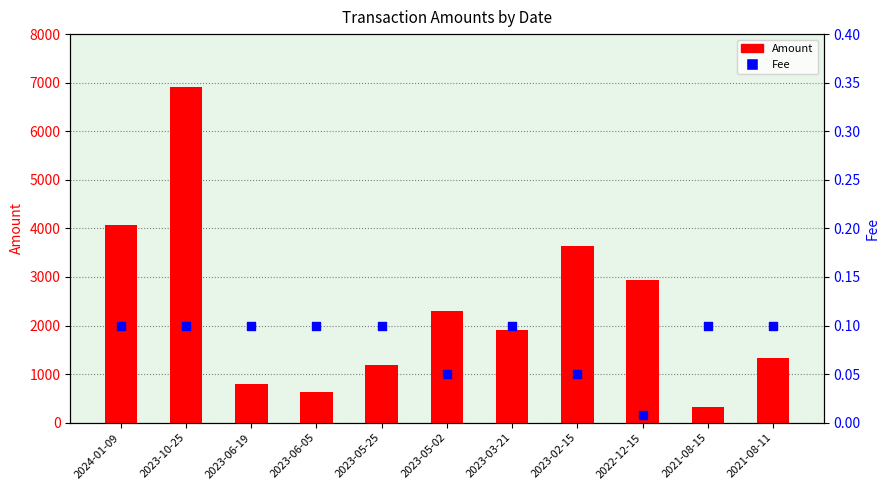

What is the total value across all series at 2021-08-11?

1325.0